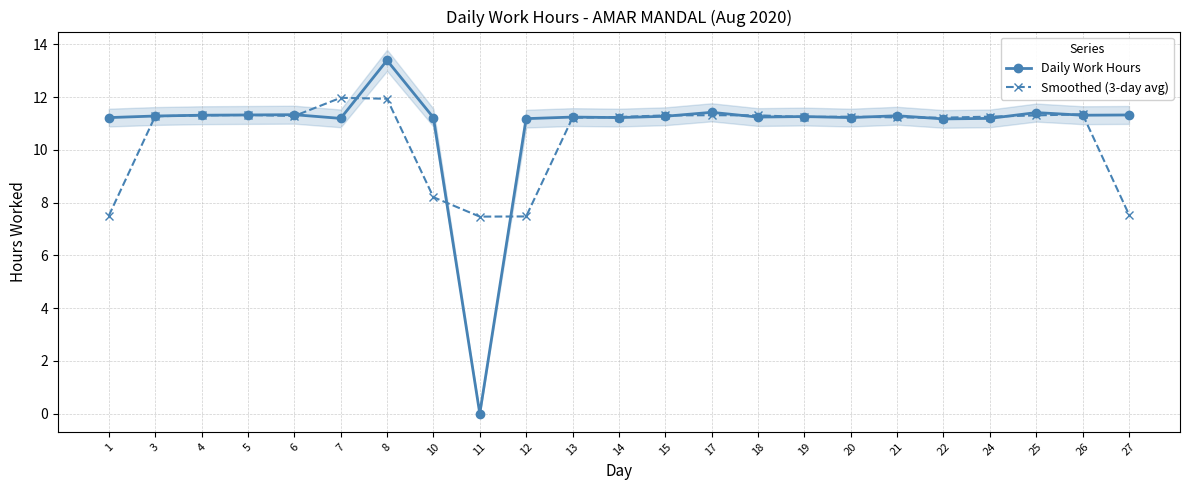

What is the value of the Smoothed (3-day avg) point at the 4th from the left?

11.3